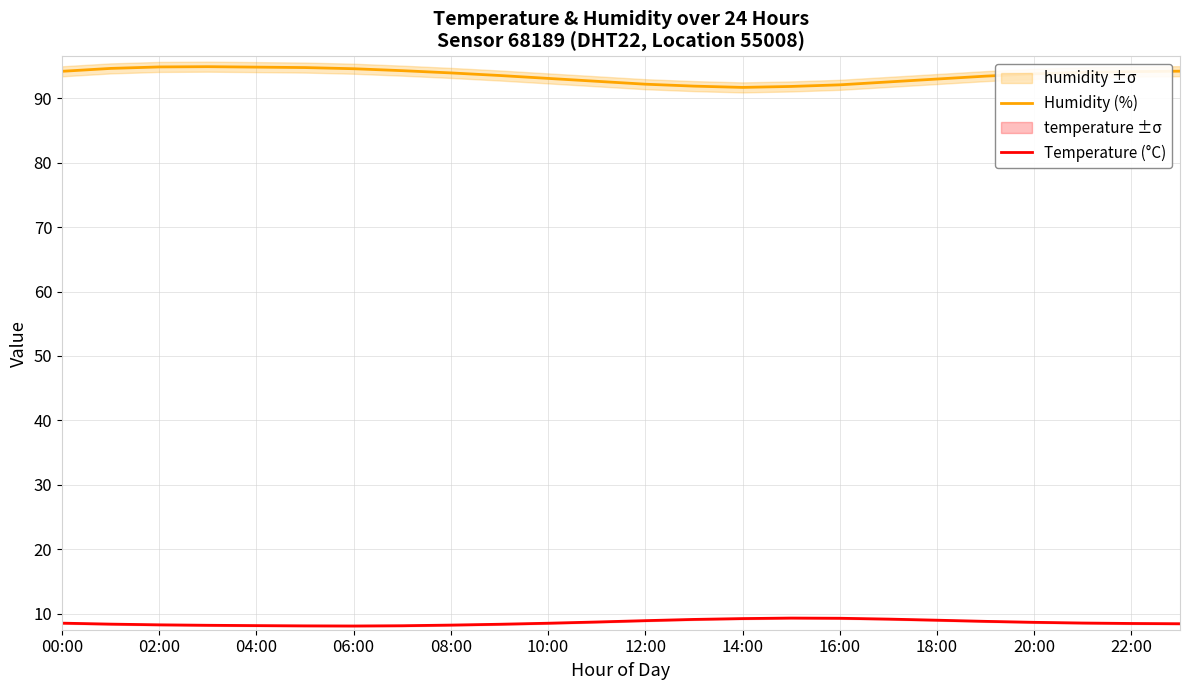

What are all the series names shown in the legend?

Humidity (%), Temperature (°C)